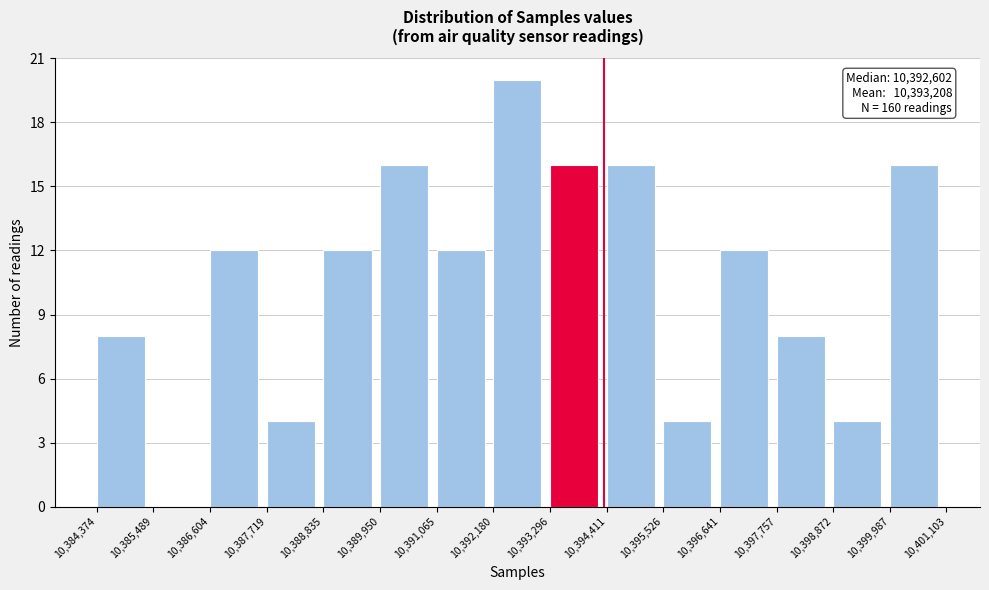

Over which range of the x-axis is the bar tallest?

10,392,180 to 10,393,296